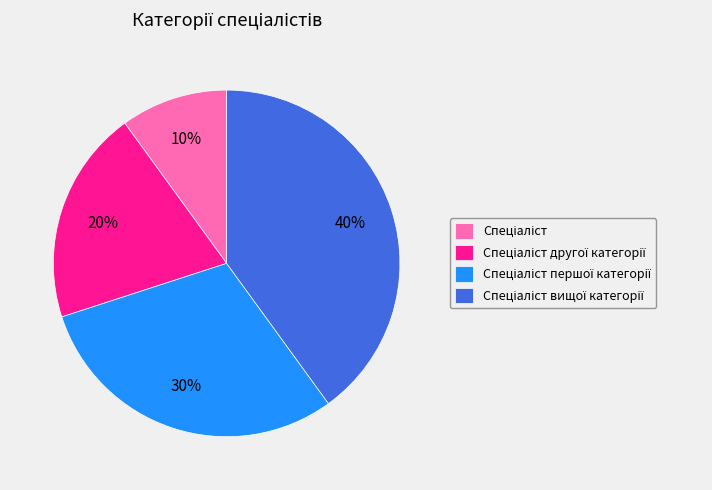

To the nearest percent, what is the difference between the largest and smallest slice percentages?

30%